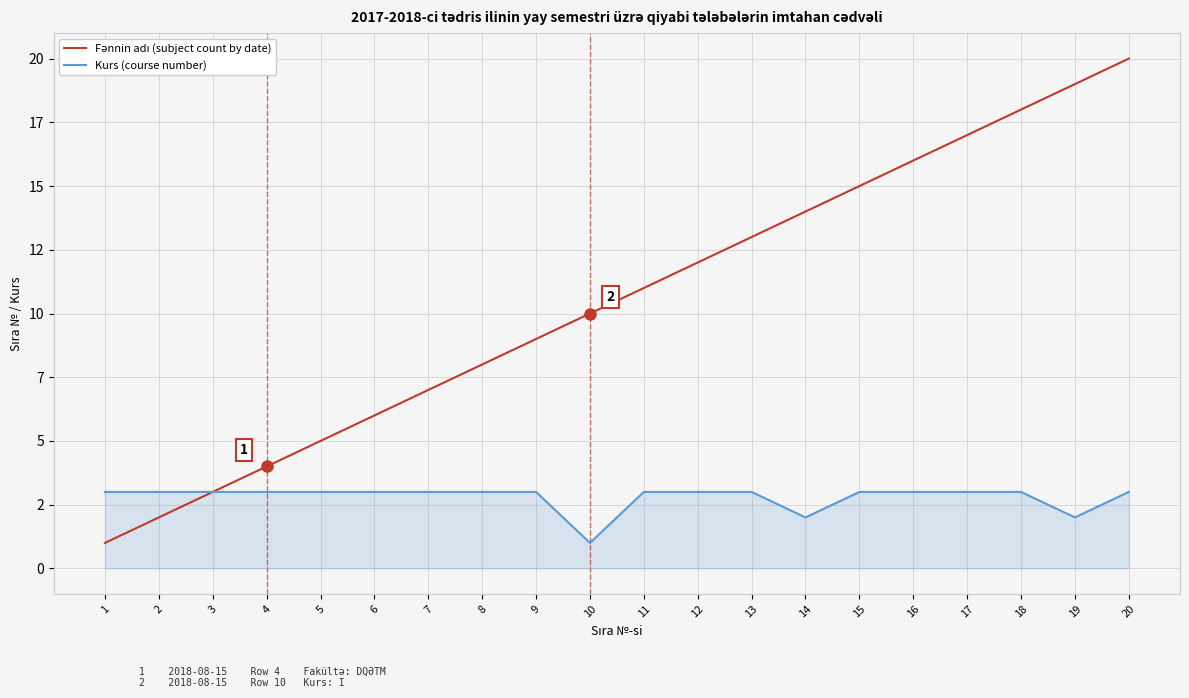

Does the chart have visible grid lines?

Yes